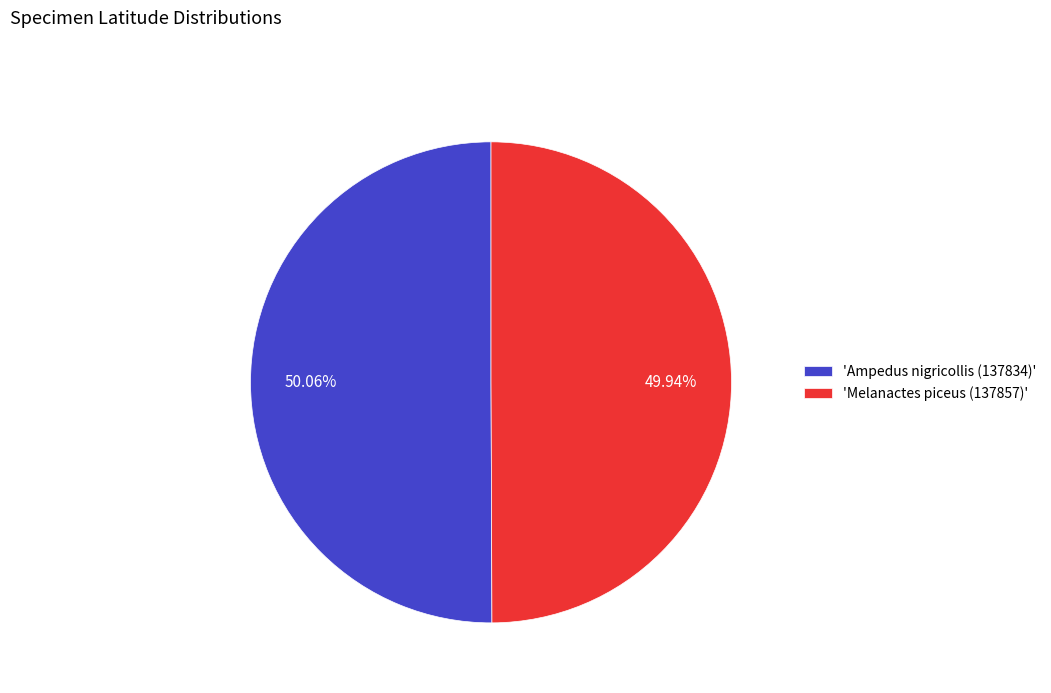

Is there any slice that represents more than half of the pie?

Yes